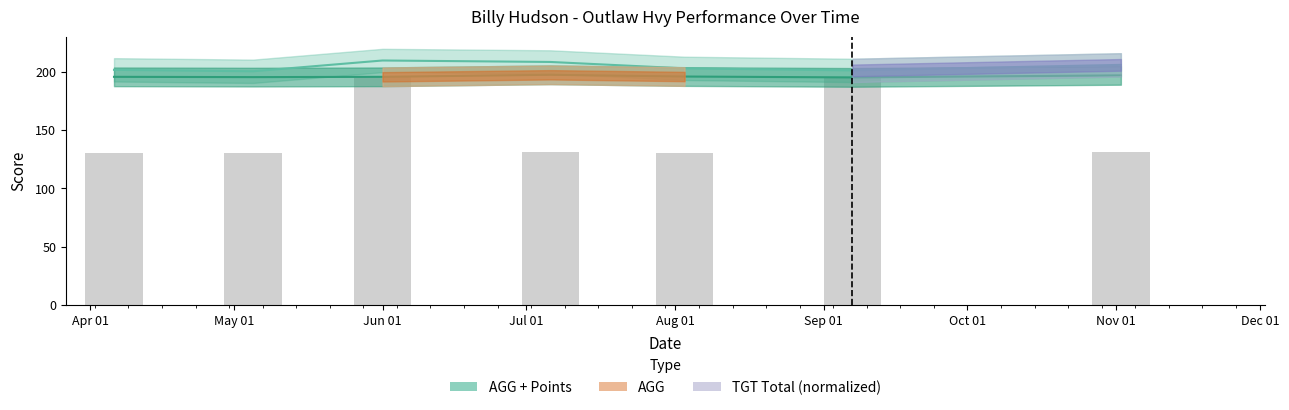

What is the sum of the AGG + Points values at Jul 01 and Sep 01?

409.2